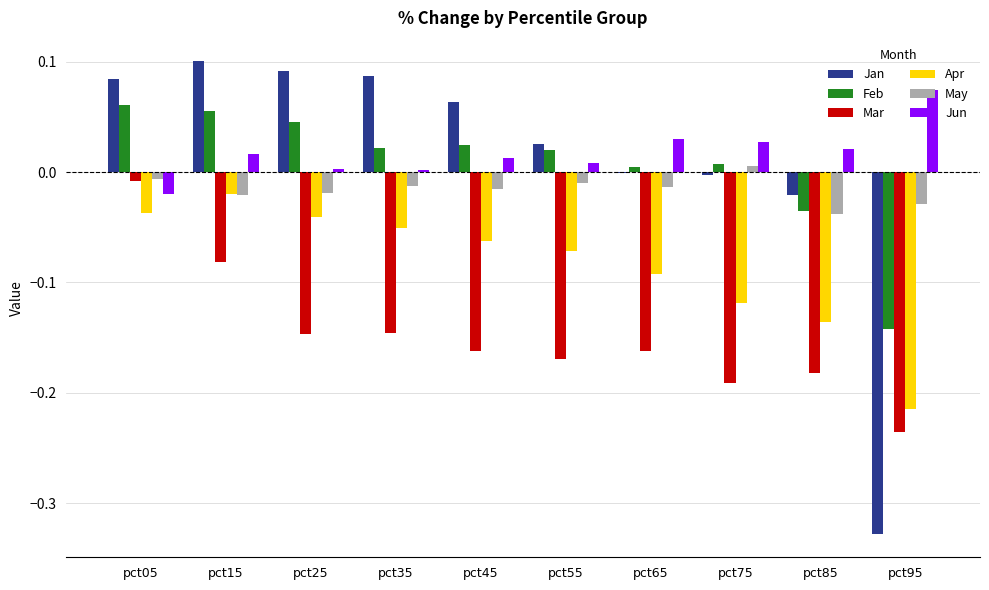

Where does the Jan series first go above 0?

pct05